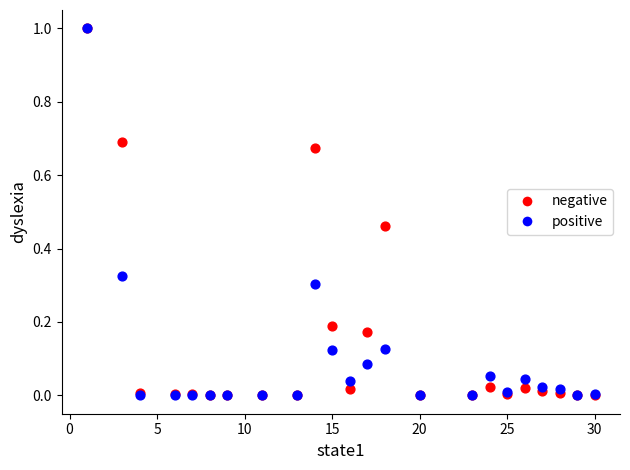

What are all the series names shown in the legend?

negative, positive